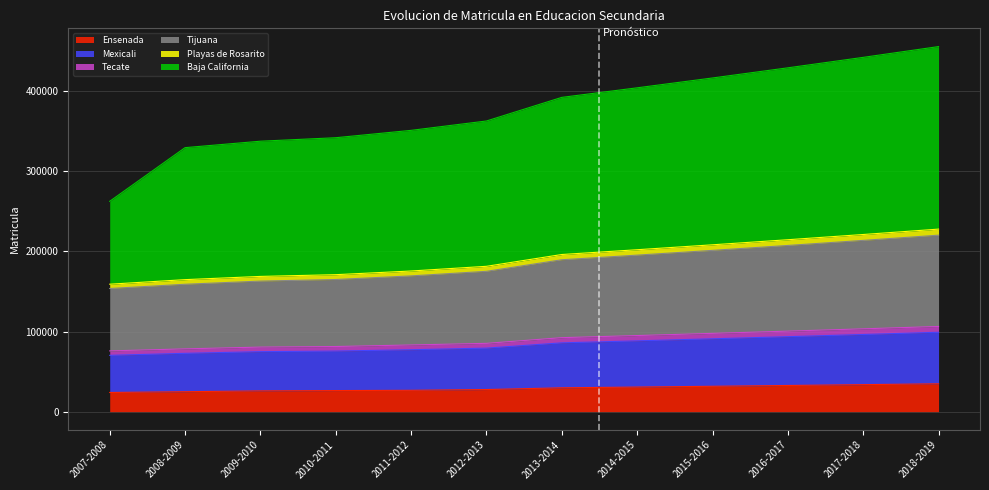

Which series changed the most between 2007-2008 and 2008-2009?

Baja California